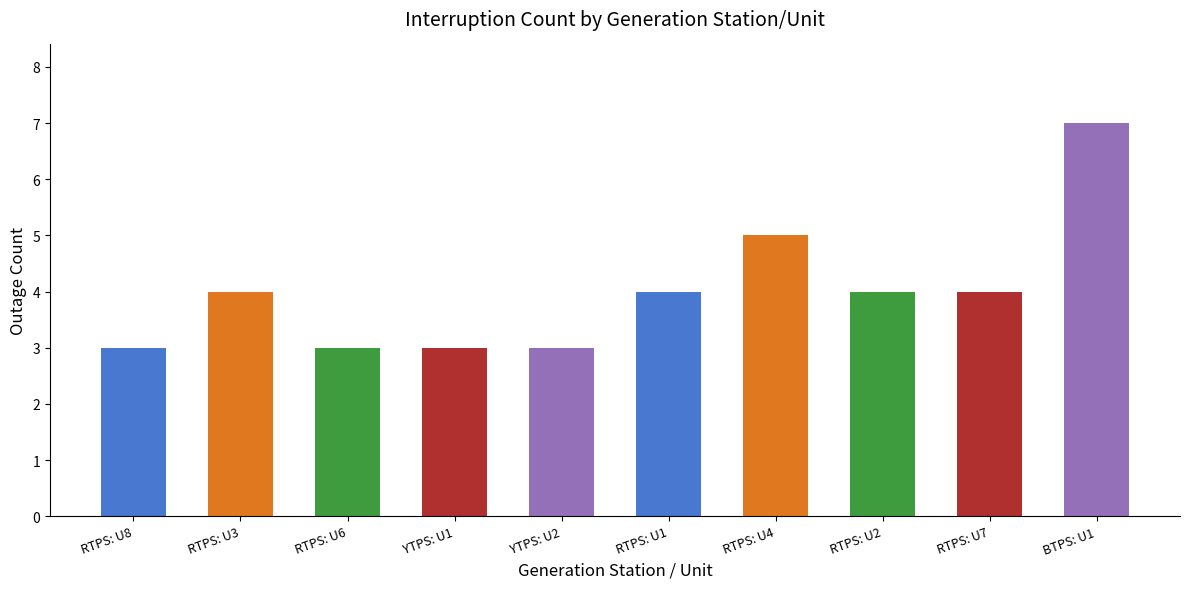

How many bars are there in total?

10